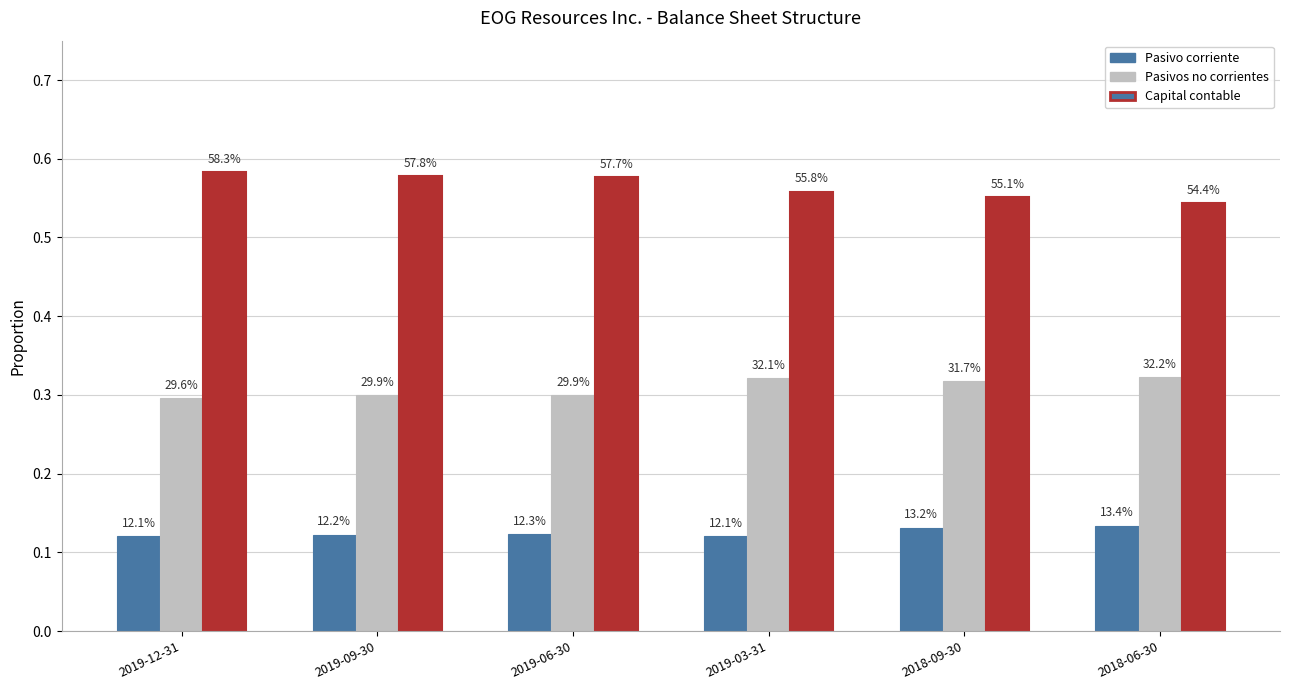

Rank the series at 2019-12-31 from highest to lowest value.

Capital contable, Pasivos no corrientes, Pasivo corriente